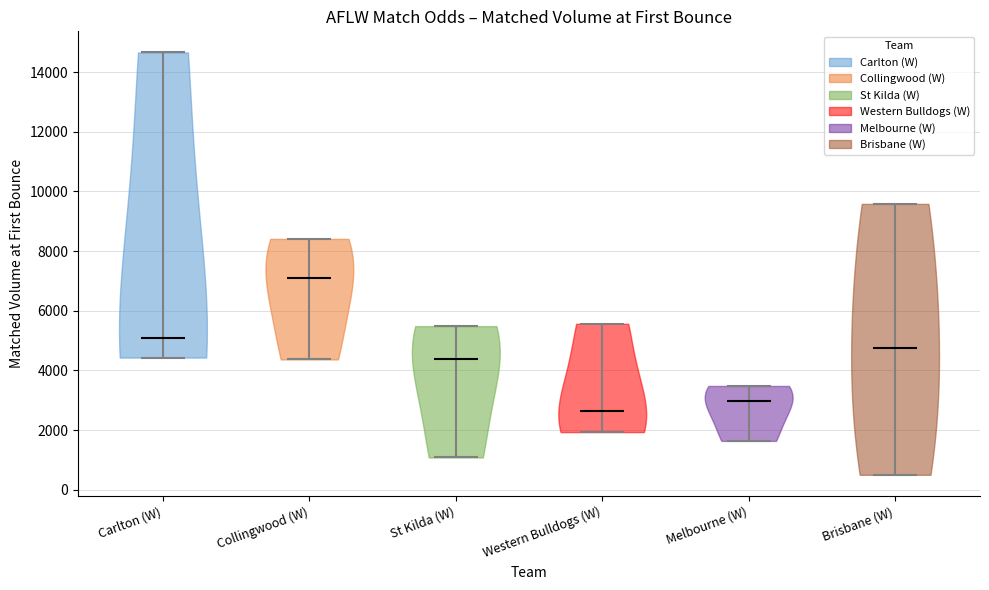

Which violin has the highest median line?

Collingwood (W)